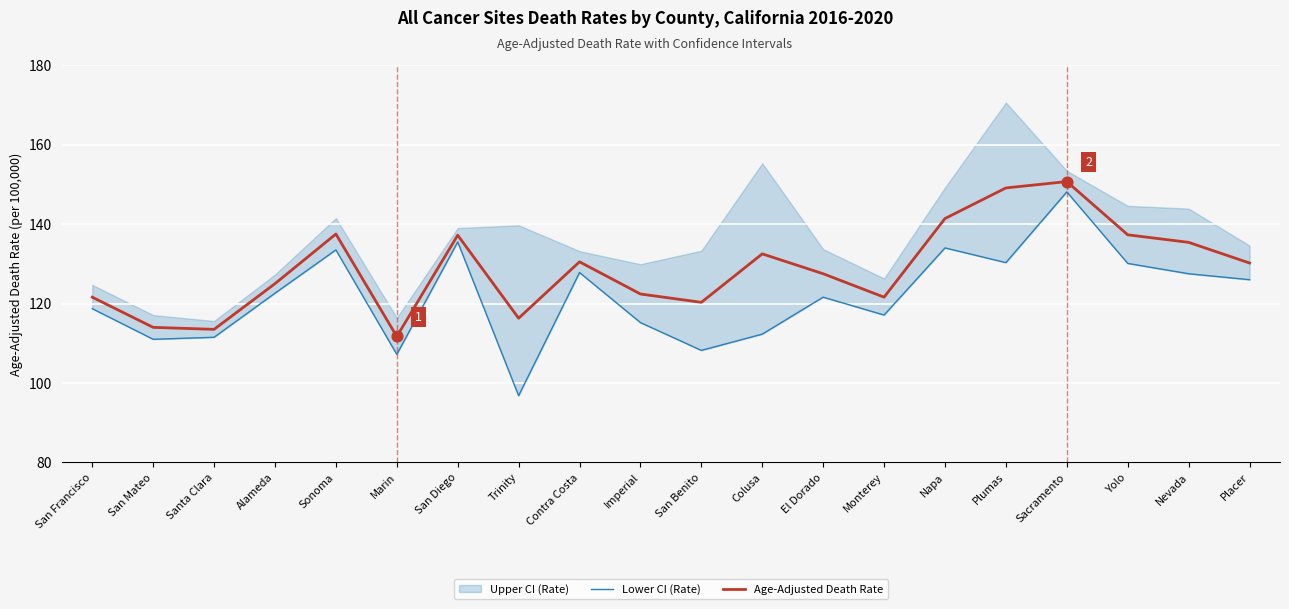

Which series has the widest spread of Y values?

Lower CI (Rate)